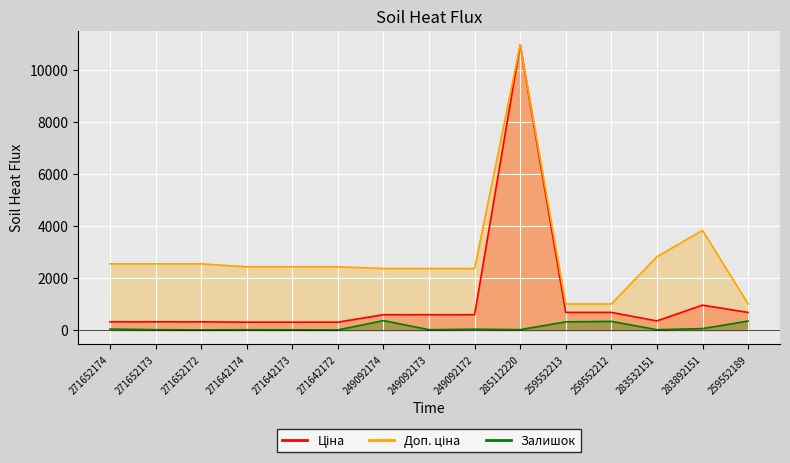

Which category has the lowest value across all series?

271652172